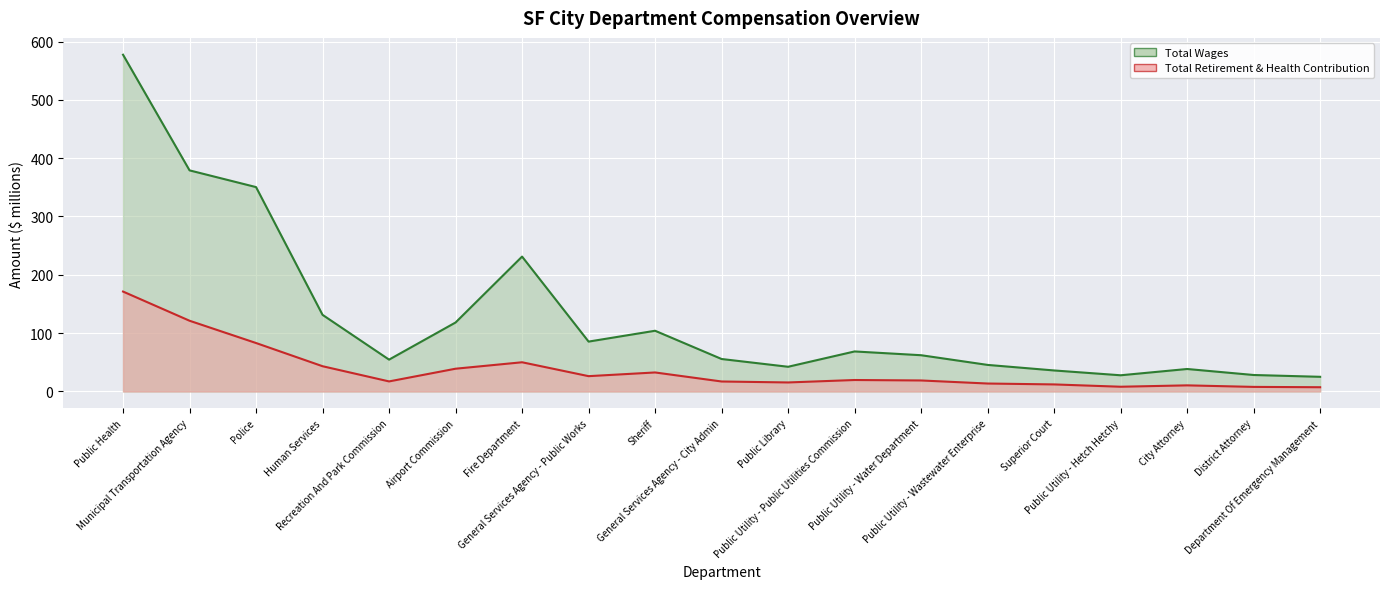

What is the difference between the maximum and minimum values?

164.0